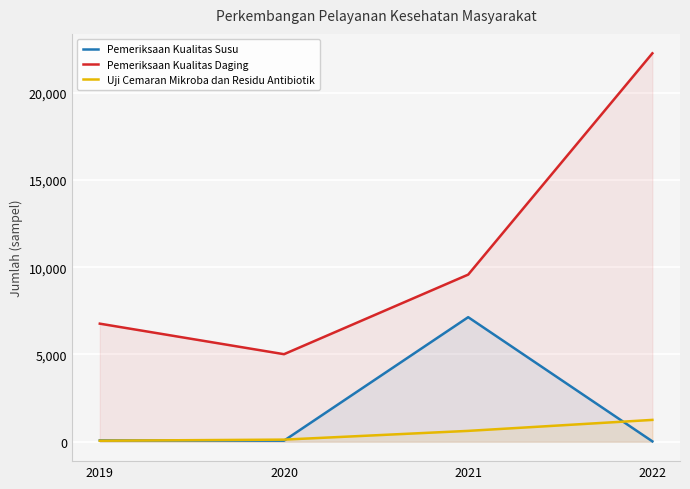

What is the sum of all Uji Cemaran Mikroba dan Residu Antibiotik values?

2048